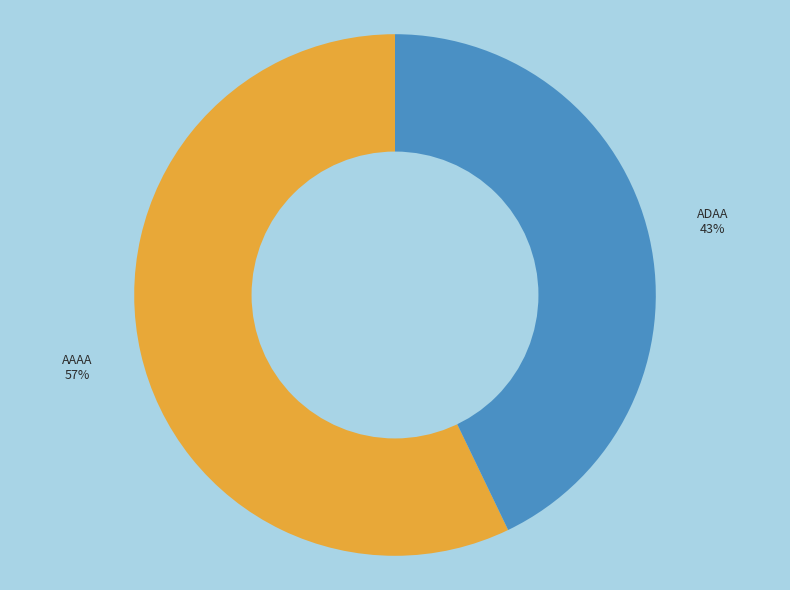

To the nearest percent, what is the difference between the largest and smallest slice percentages?

14%